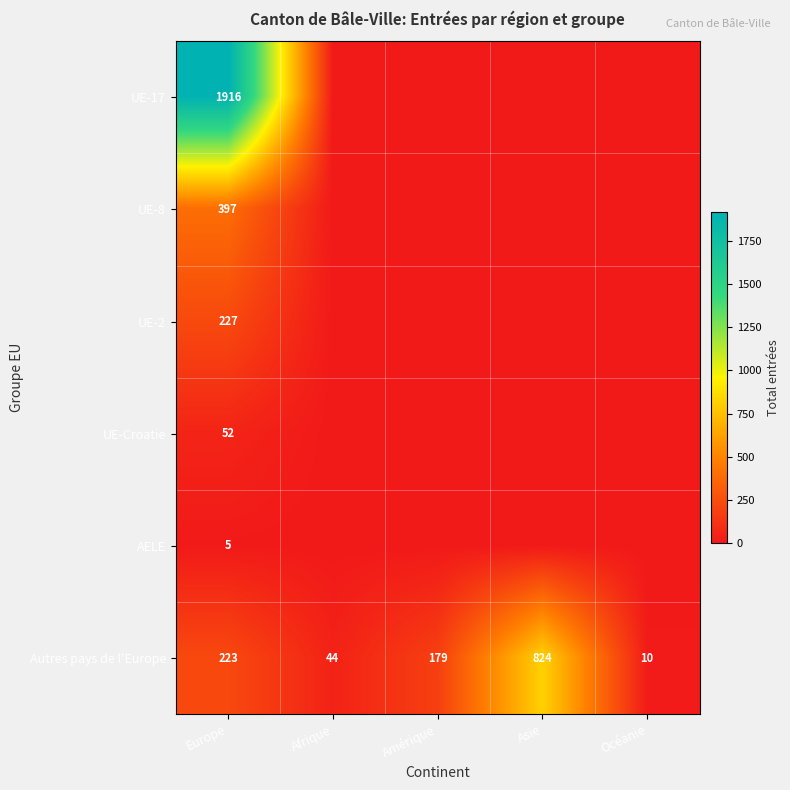

At which label does Autres pays de l'Europe reach its minimum?

Océanie